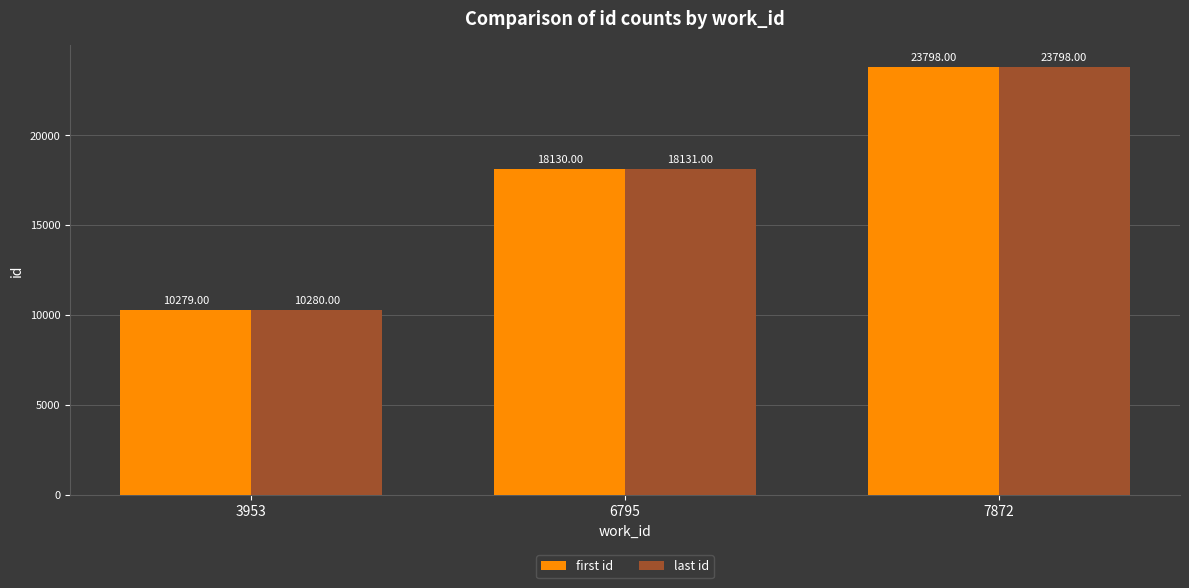

At which label is first id closest to 17038?

6795